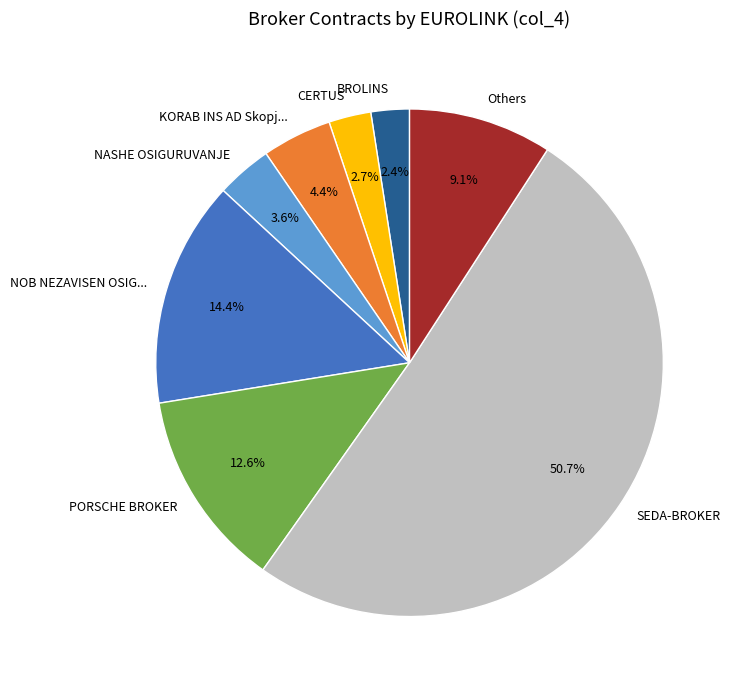

Which slice represents more than half of the pie?

SEDA-BROKER